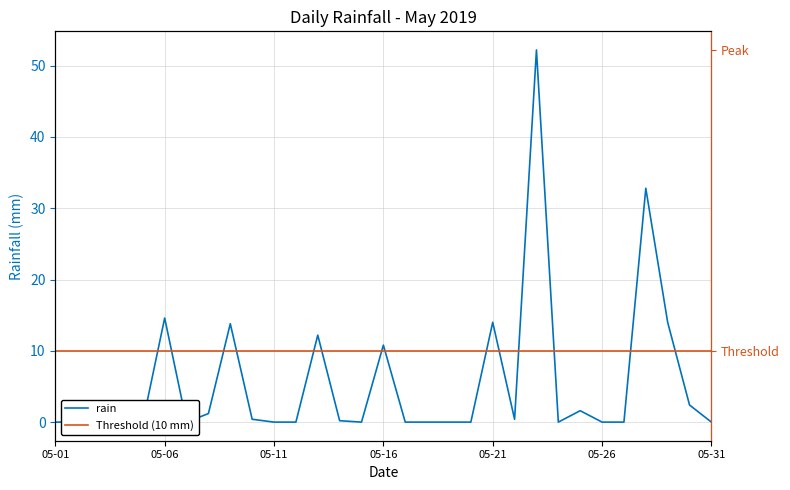

What is the change in value from 2019-05-10 to 2019-05-16?

+10.4